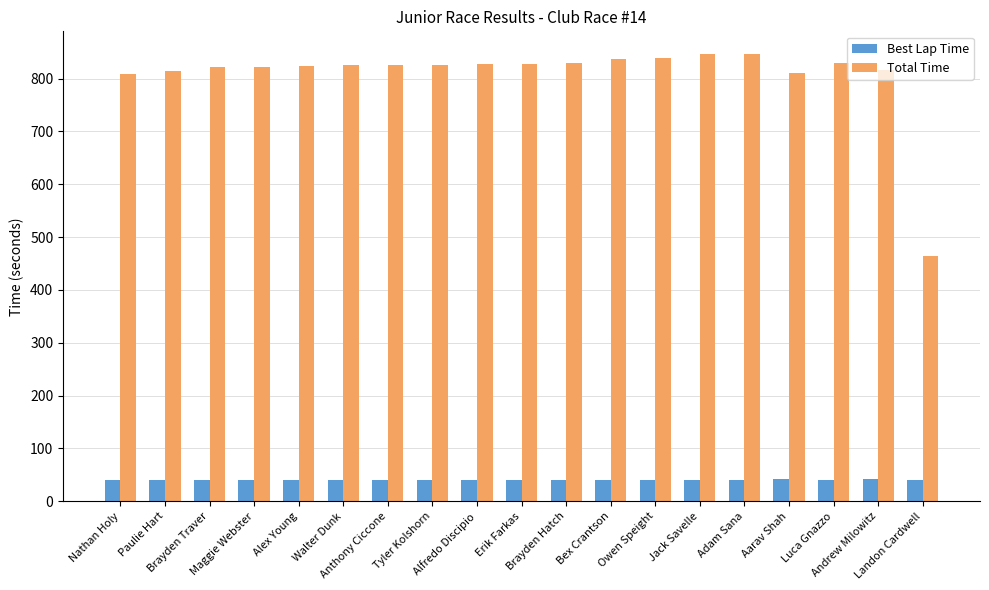

Where does the Best Lap Time series first go above 40?

Paulie Hart